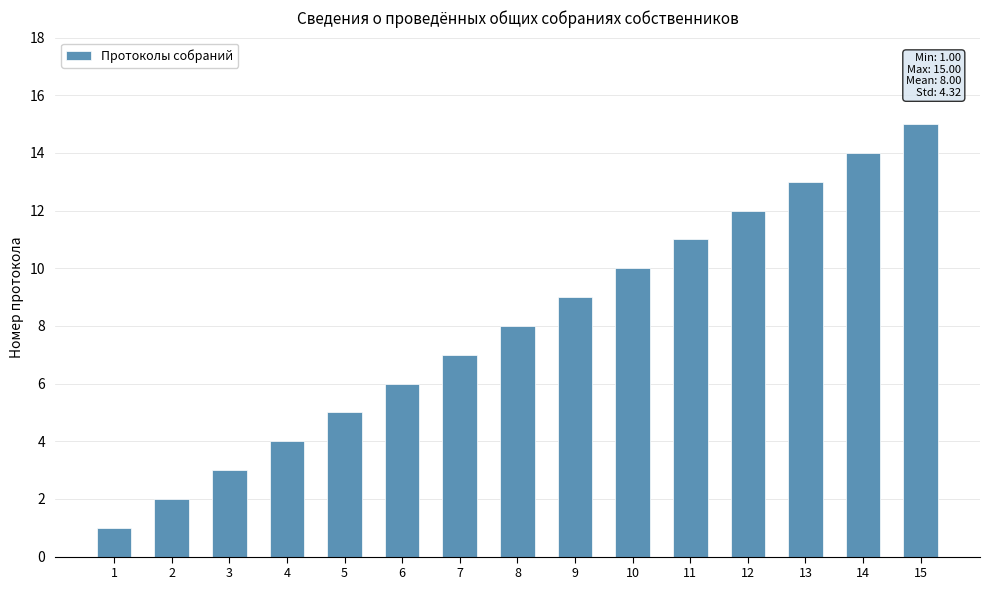

What is the sum of the values at 6 and 15?

21